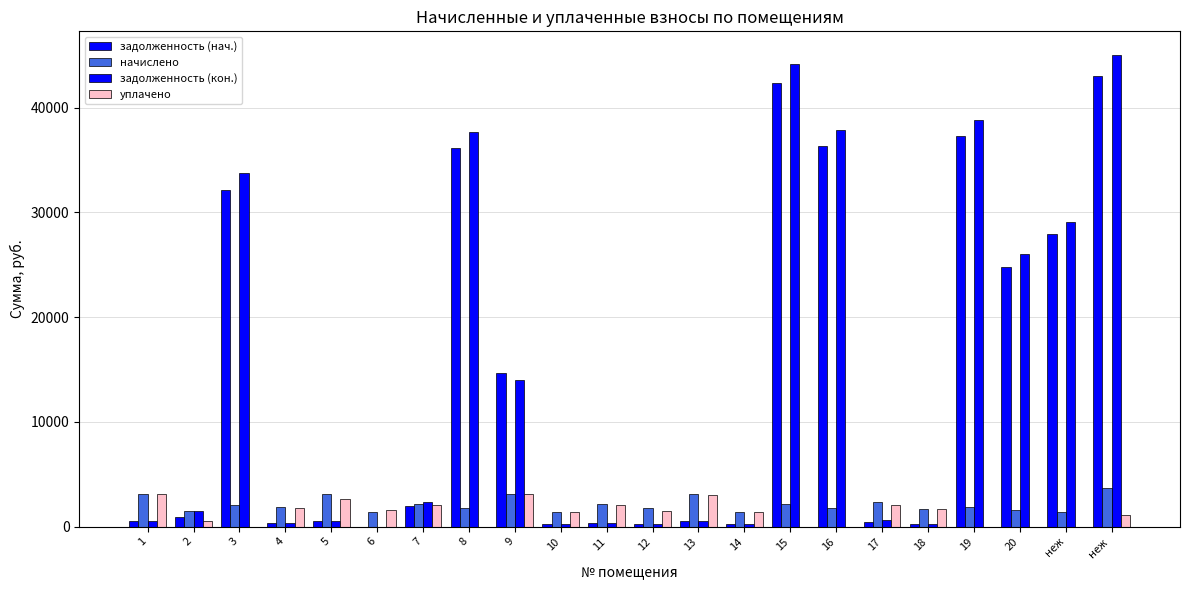

Which series has the widest spread of values?

задолженность (кон.)